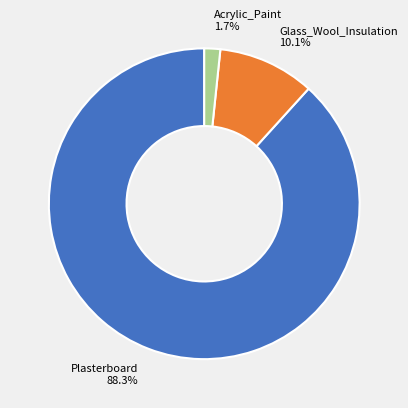

Rank the categories by value from highest to lowest.

Plasterboard, Glass_Wool_Insulation, Acrylic_Paint